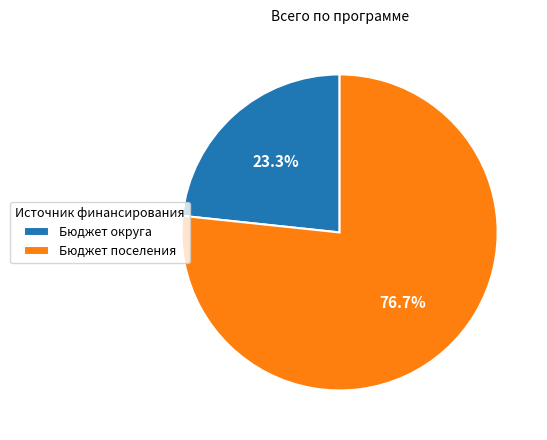

To the nearest percent, what is the difference between the Бюджет поселения and Бюджет округа slice percentages?

53%